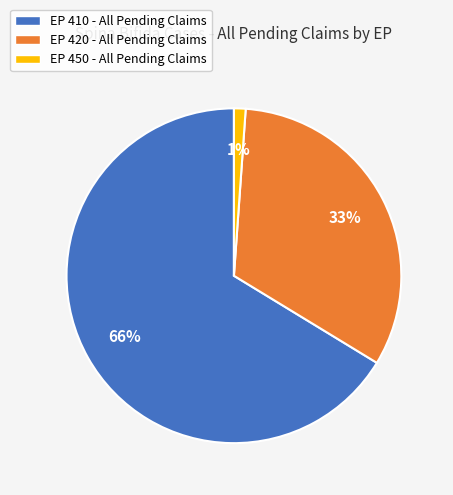

The EP 450 slice represents 1% of the pie. True or false?

True